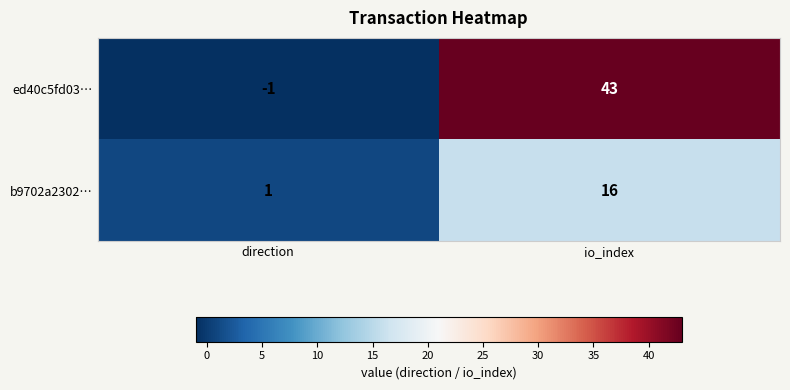

Which series changed the most between direction and io_index?

ed40c5fd03…